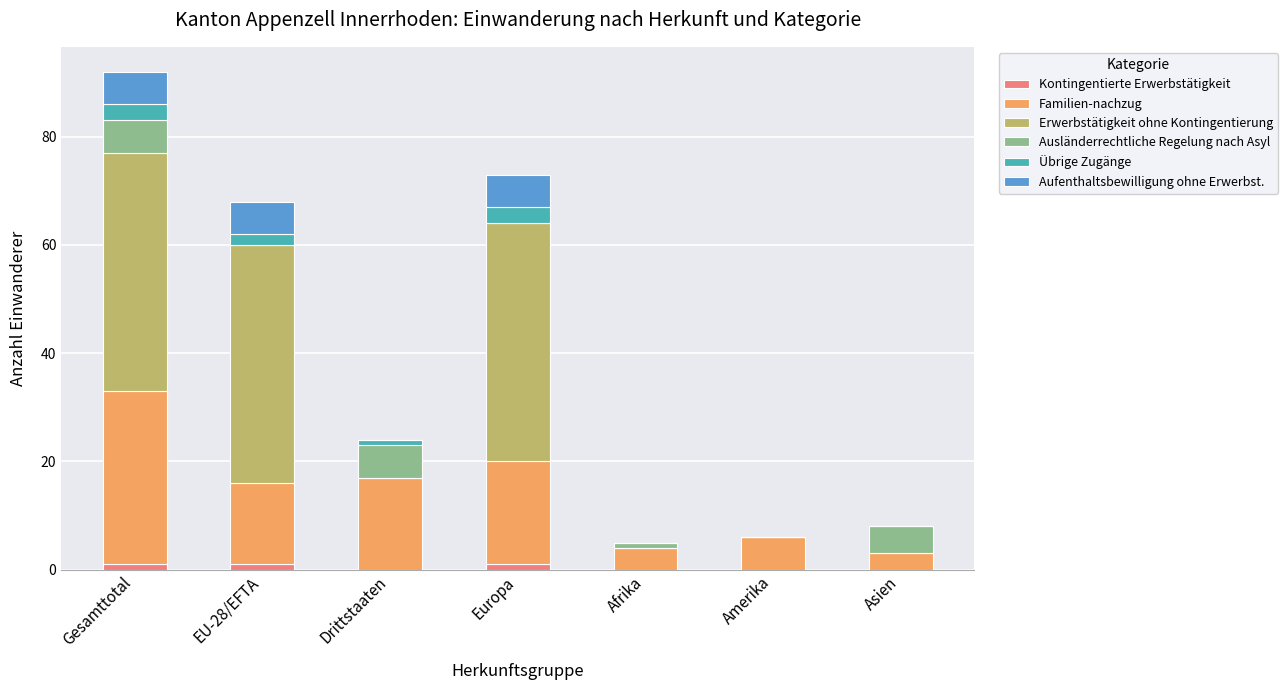

At which category is the sum across all series the highest?

Gesamttotal